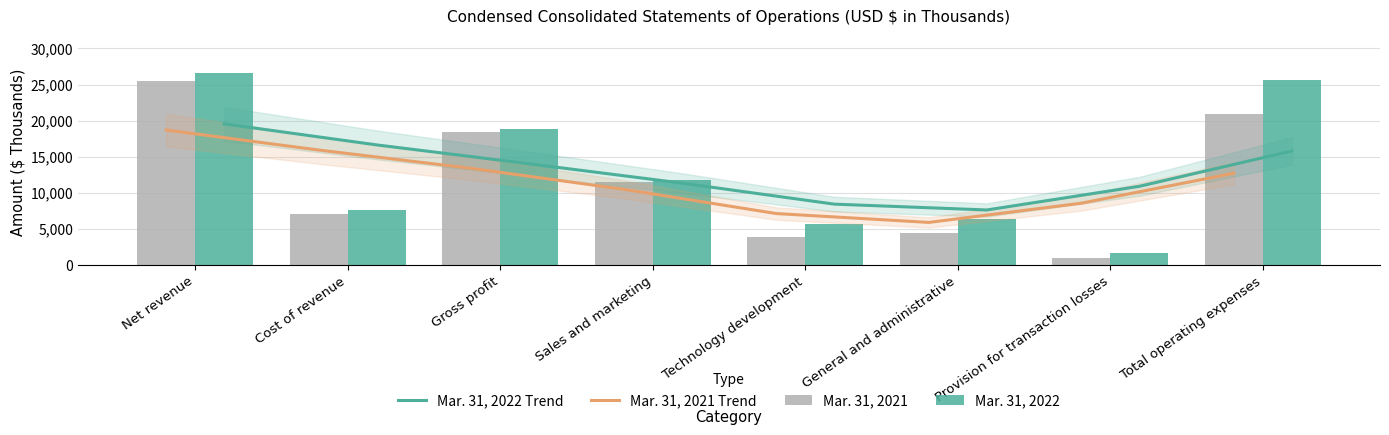

Rank the series at Gross profit from lowest to highest value.

Mar. 31, 2021 Trend, Mar. 31, 2022 Trend, Mar. 31, 2021, Mar. 31, 2022